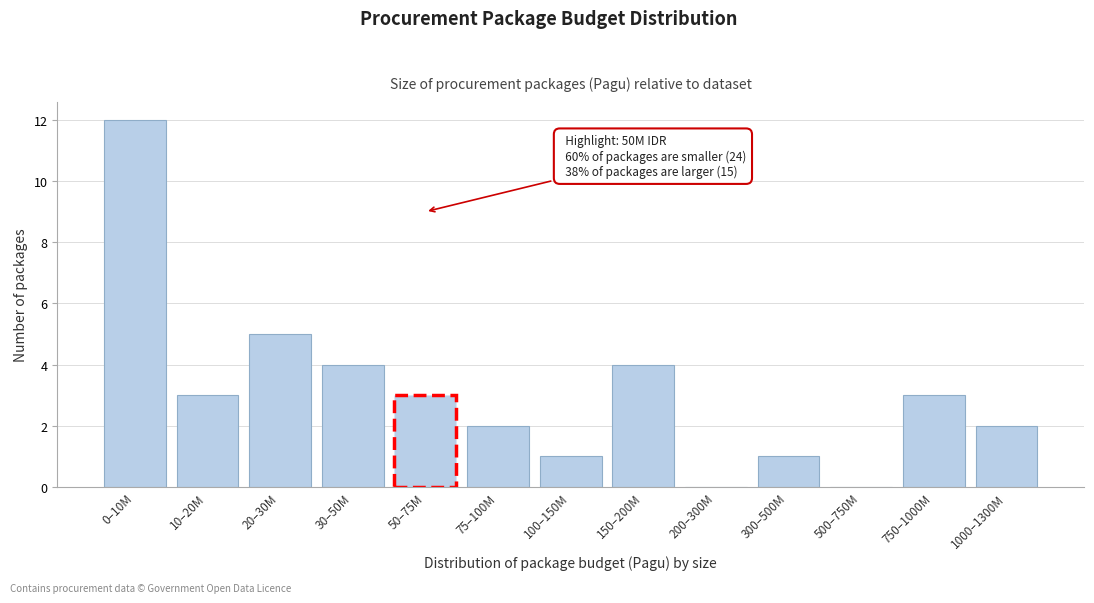

Reading left to right, transcribe all the data shown in this chart.

0–10M=12	10–20M=3	20–30M=5	30–50M=4	50–75M=3	75–100M=2	100–150M=1	150–200M=4	200–300M=0	300–500M=1	500–750M=0	750–1000M=3	1000–1300M=2